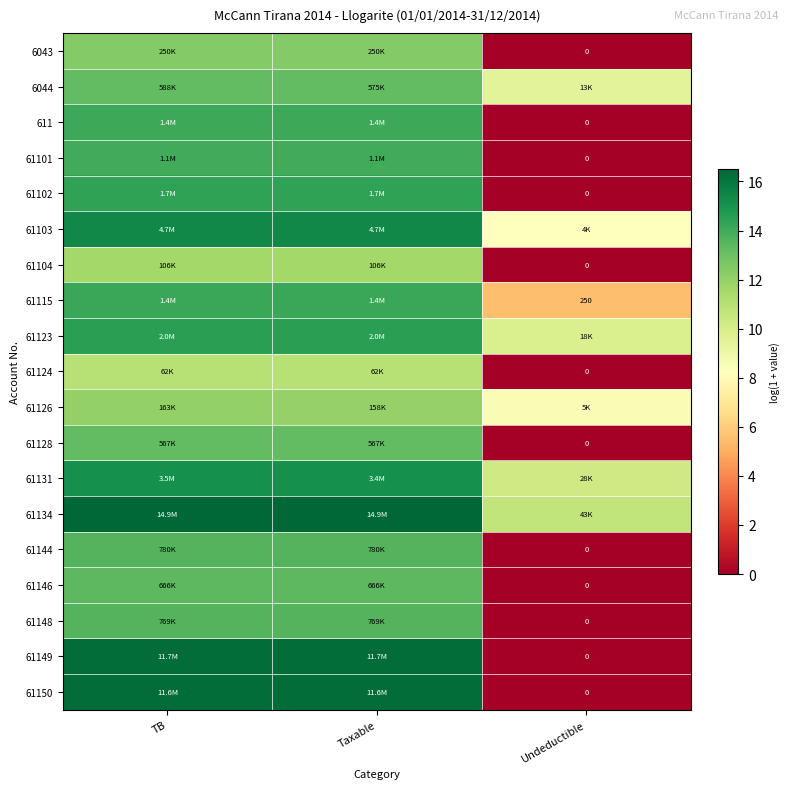

Which has a higher value, TB or Taxable?

TB